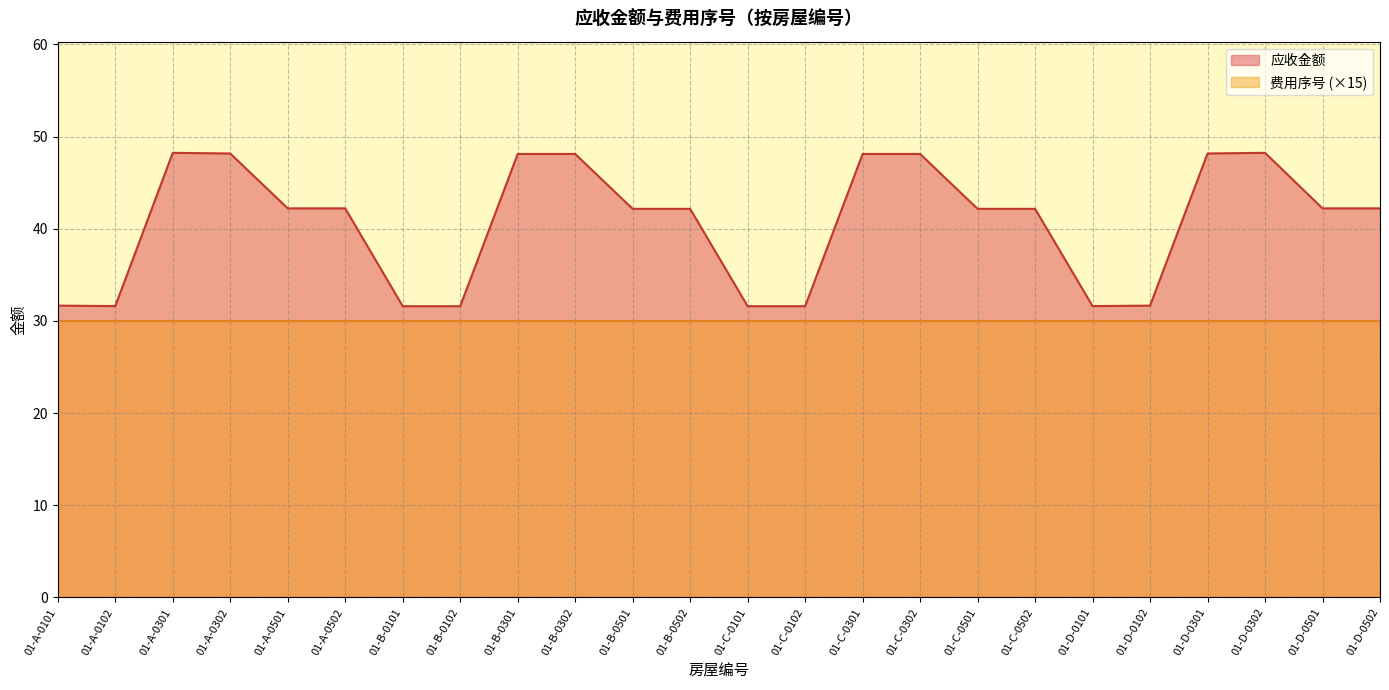

Where does the data first go above 42?

01-A-0301